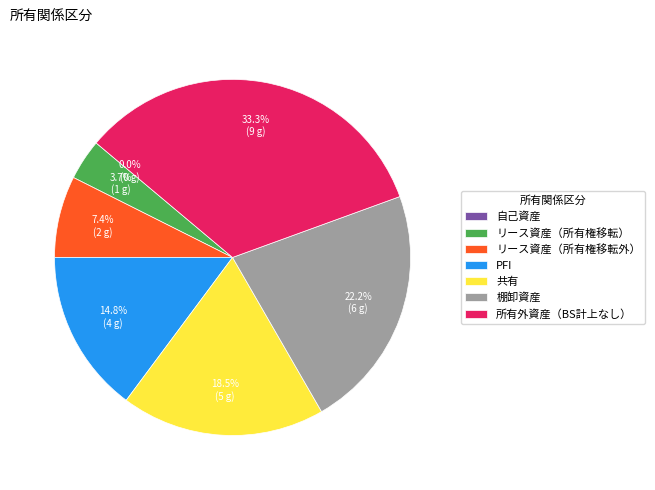

The リース資産（所有権移転） slice represents 1% of the pie. True or false?

False